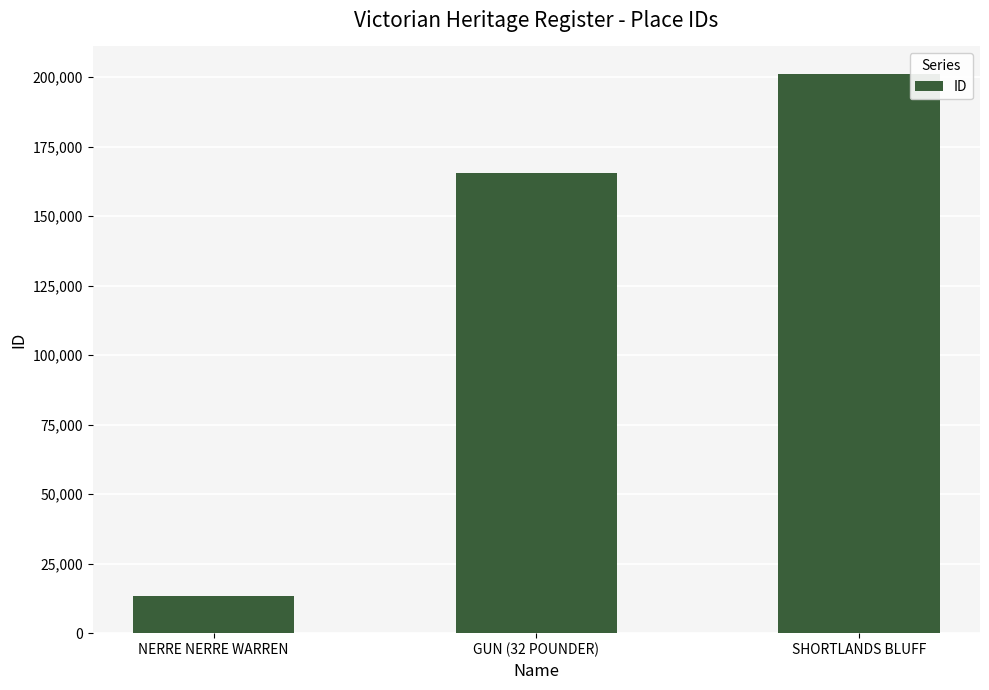

What is the maximum value shown in the chart?

200972